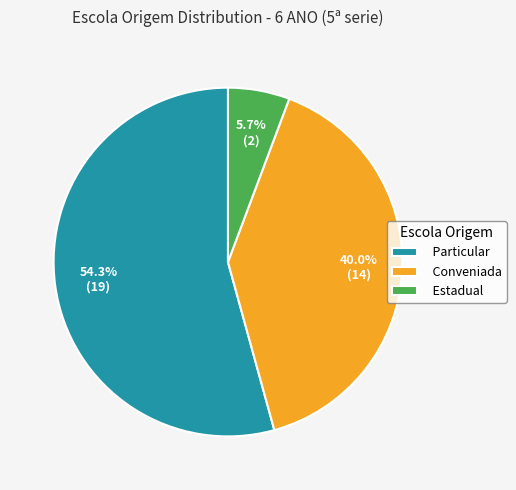

Between Estadual and Conveniada, which is larger?

Conveniada